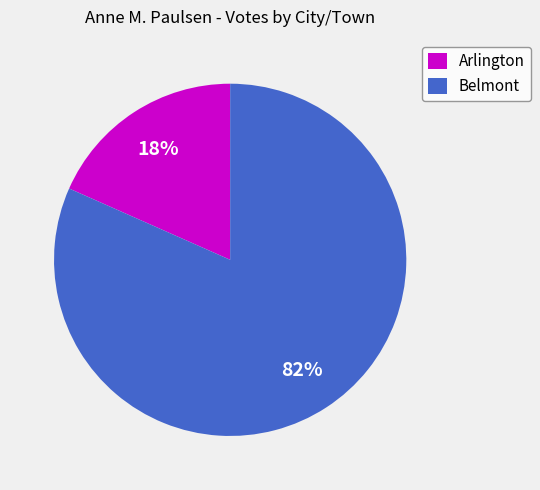

Is there any slice that represents more than half of the pie?

Yes